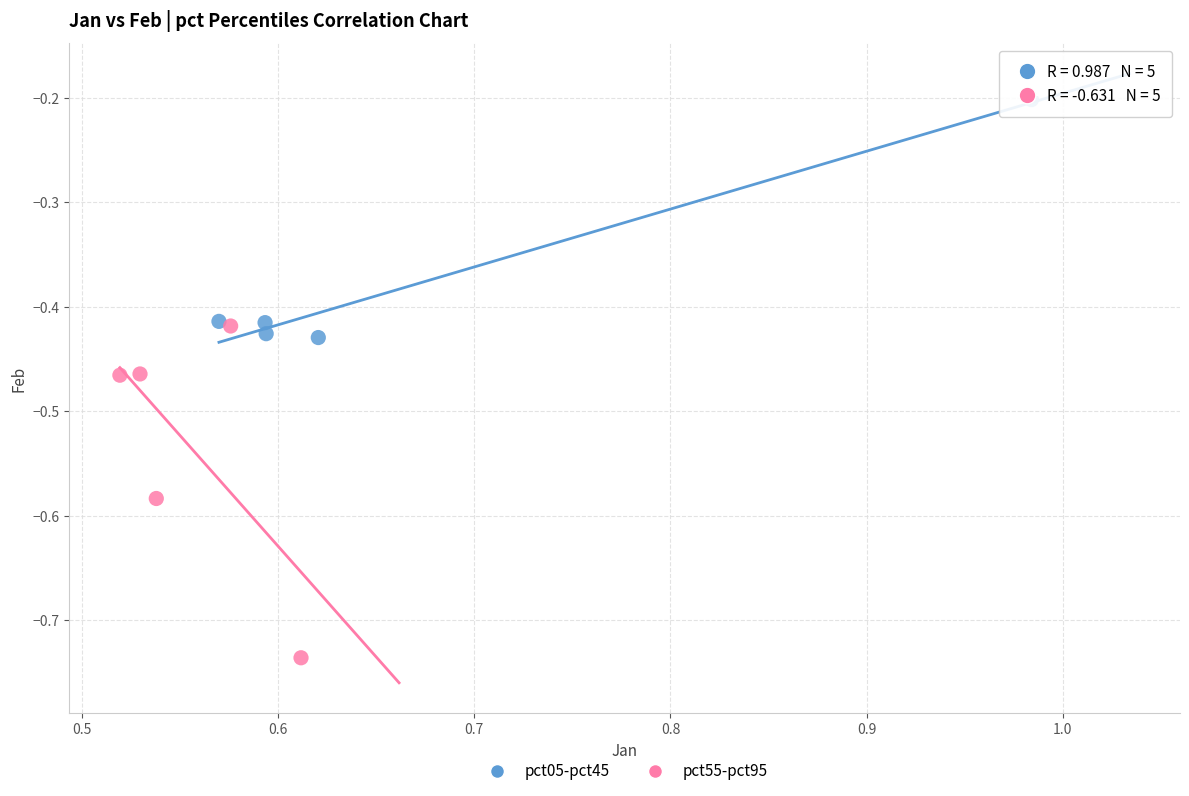

Which series reaches the maximum Y coordinate?

pct05-pct45